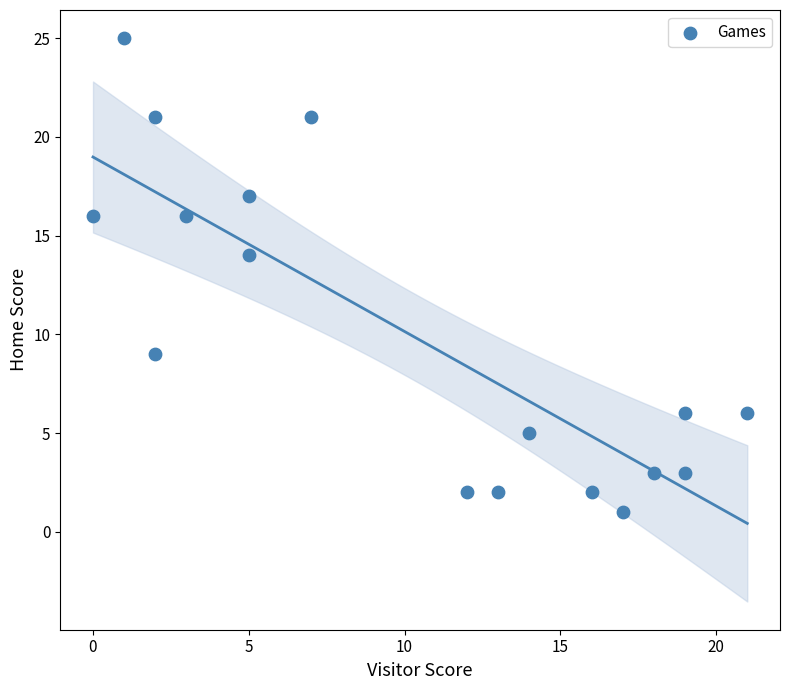

What is the range of X values (max minus min)?

21